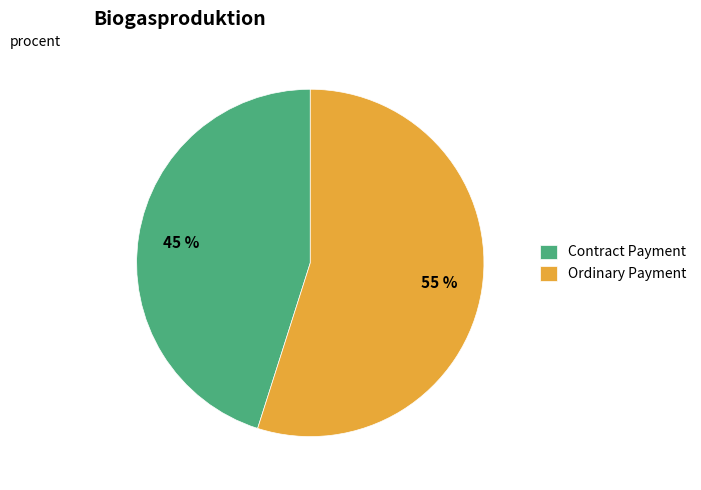

Combined, do Ordinary Payment and Contract Payment account for over 50%?

Yes